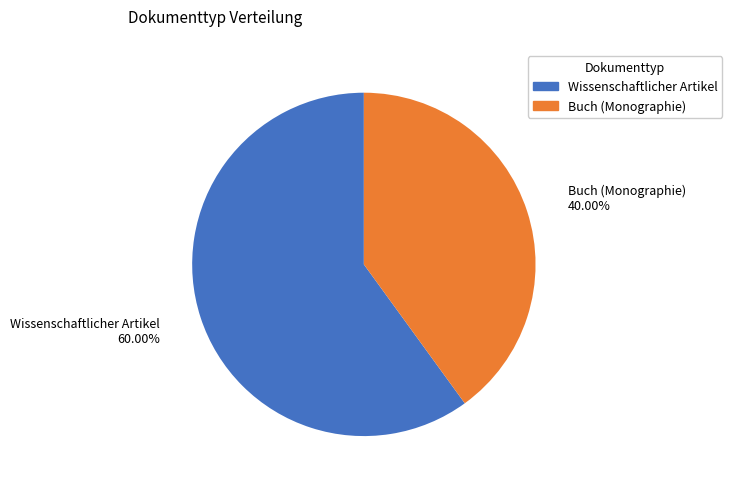

True or false: Buch (Monographie) accounts for 40% of the total.

True